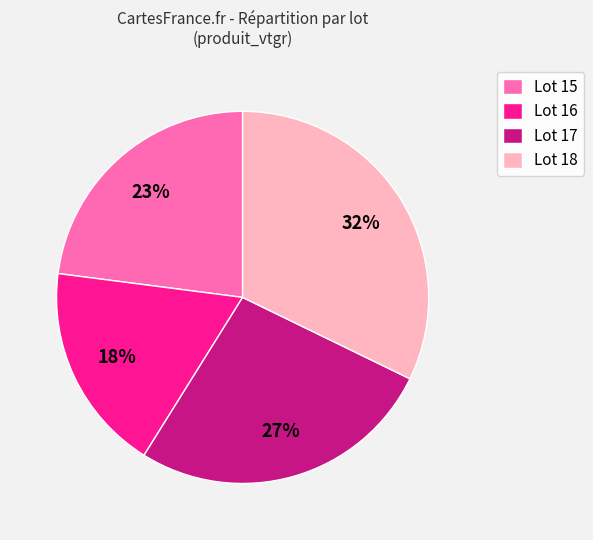

The Lot 15 slice represents 23% of the pie. True or false?

True